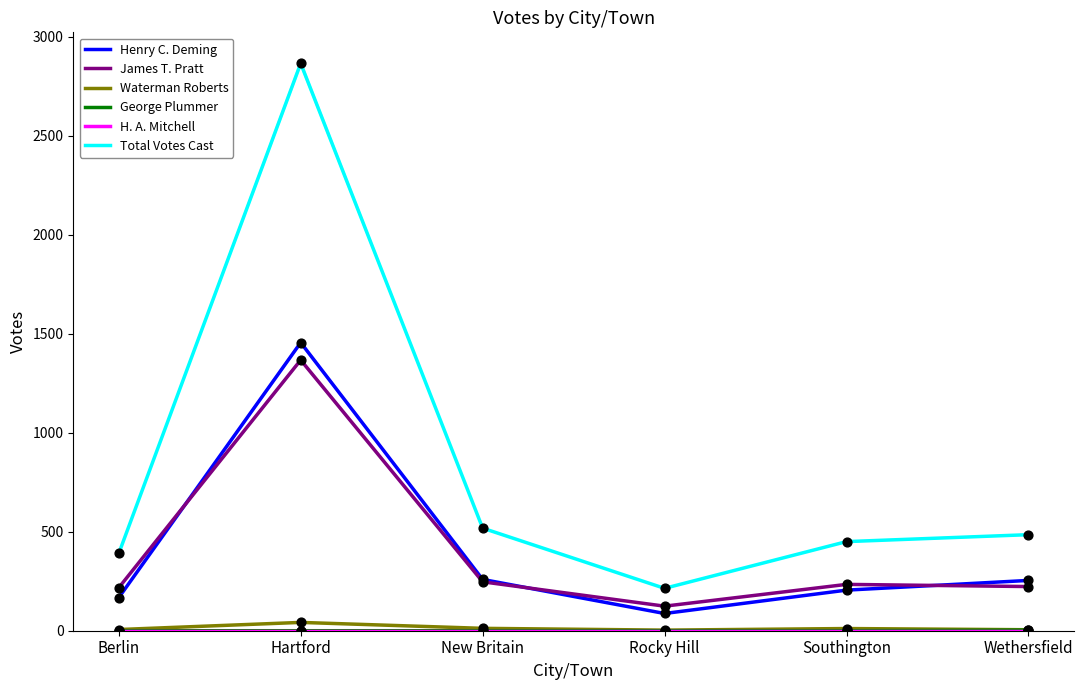

Which series contains the lowest Y value?

George Plummer